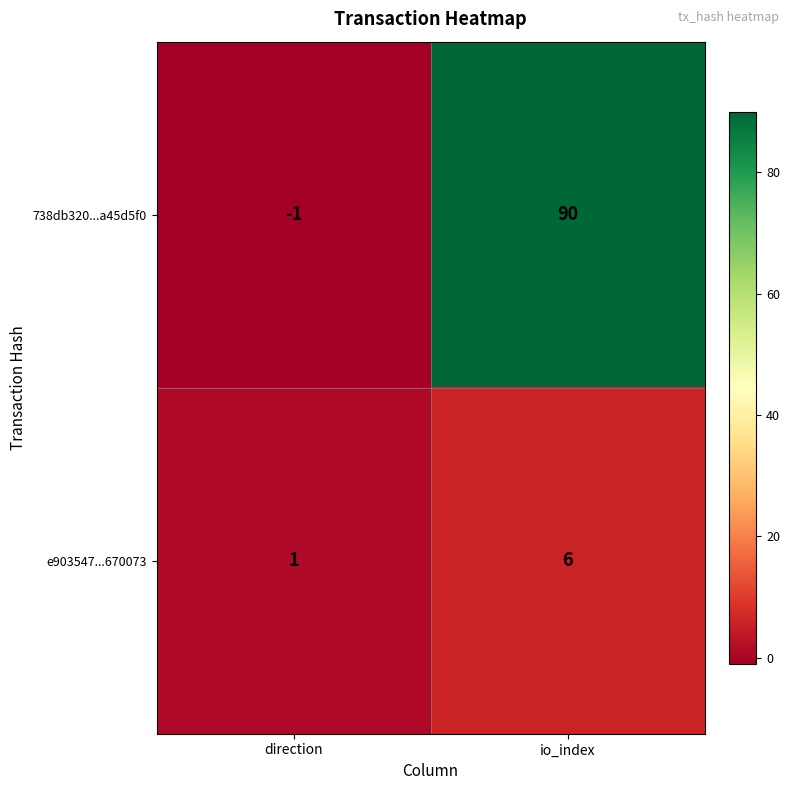

What is the highest value of the e903547...670073 series?

6